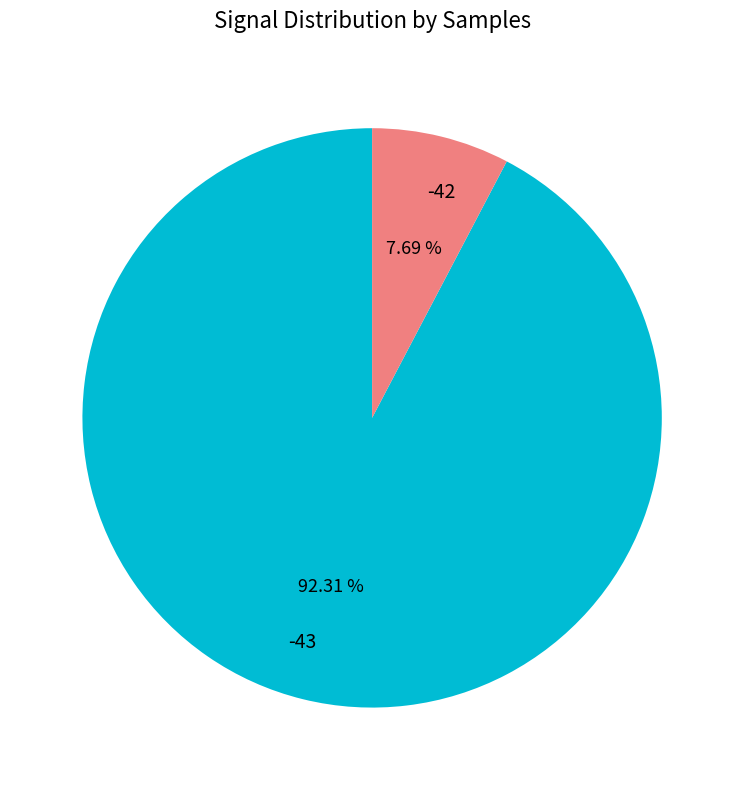

Which category accounts for the majority?

-43